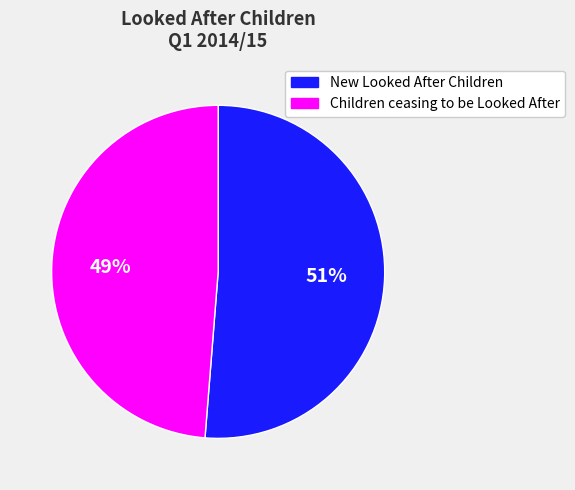

What is the ratio of the value at Children ceasing to be Looked After to the value at New Looked After Children?

1.0